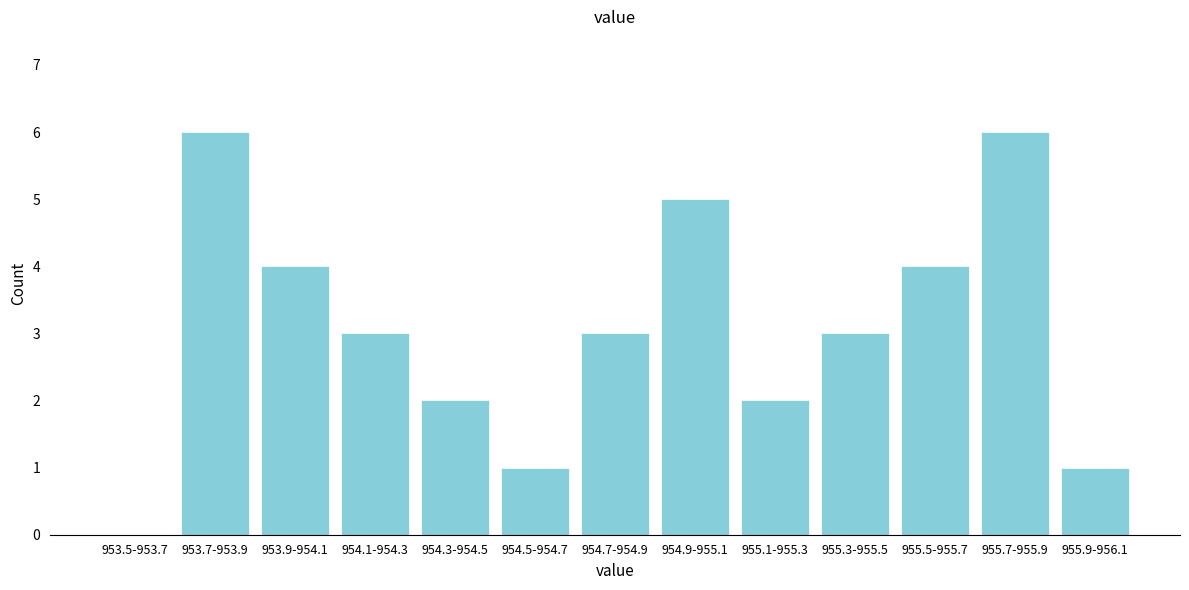

Reading left to right, list all the values displayed in this chart.

953.5-953.7=0	953.7-953.9=6	953.9-954.1=4	954.1-954.3=3	954.3-954.5=2	954.5-954.7=1	954.7-954.9=3	954.9-955.1=5	955.1-955.3=2	955.3-955.5=3	955.5-955.7=4	955.7-955.9=6	955.9-956.1=1